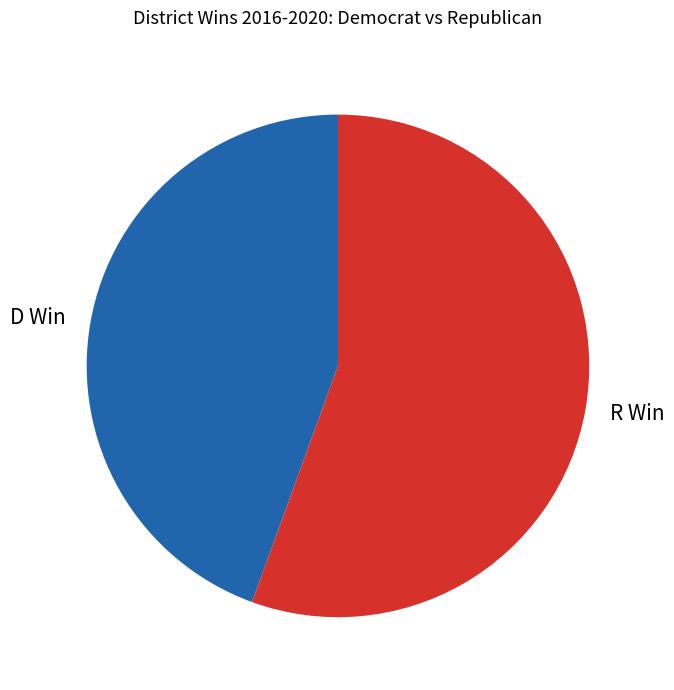

Combined, do D Win and R Win account for over 50%?

Yes